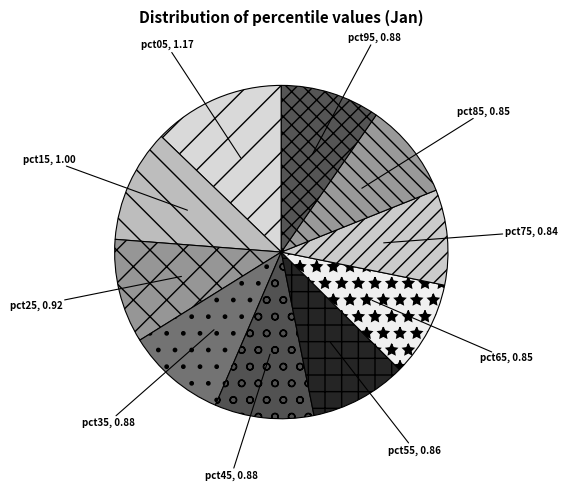

Count the number of slices in the pie.

10